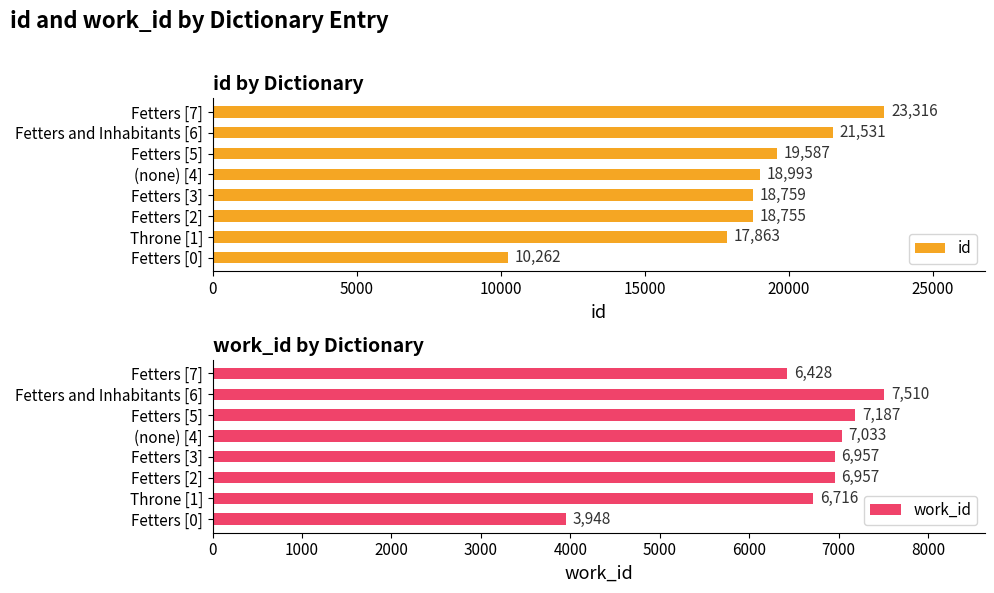

Where is work_id nearest to the value 5729?

Fetters [7]